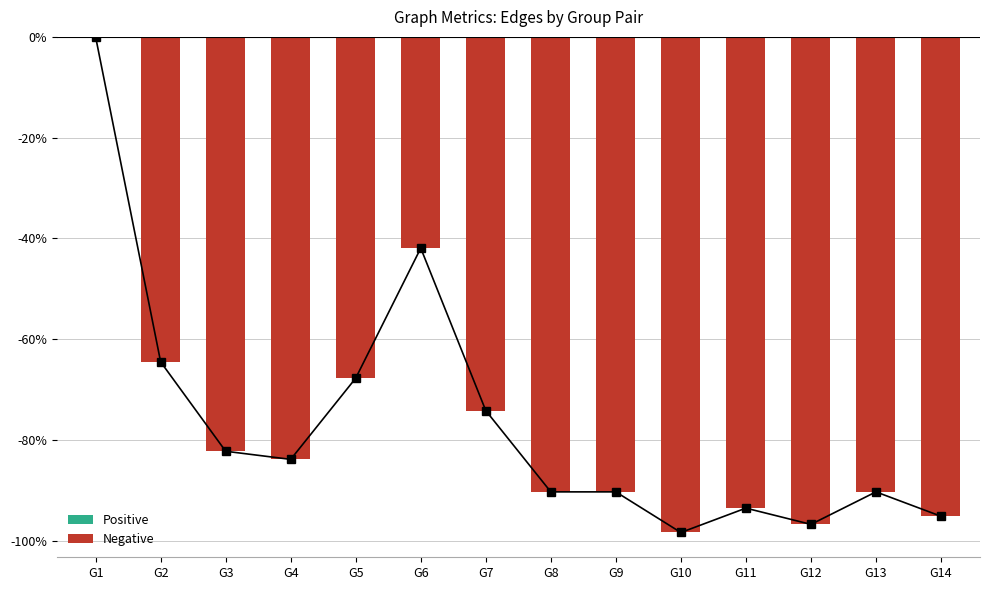

What is the value of the 10th bar from the left?

-98.4